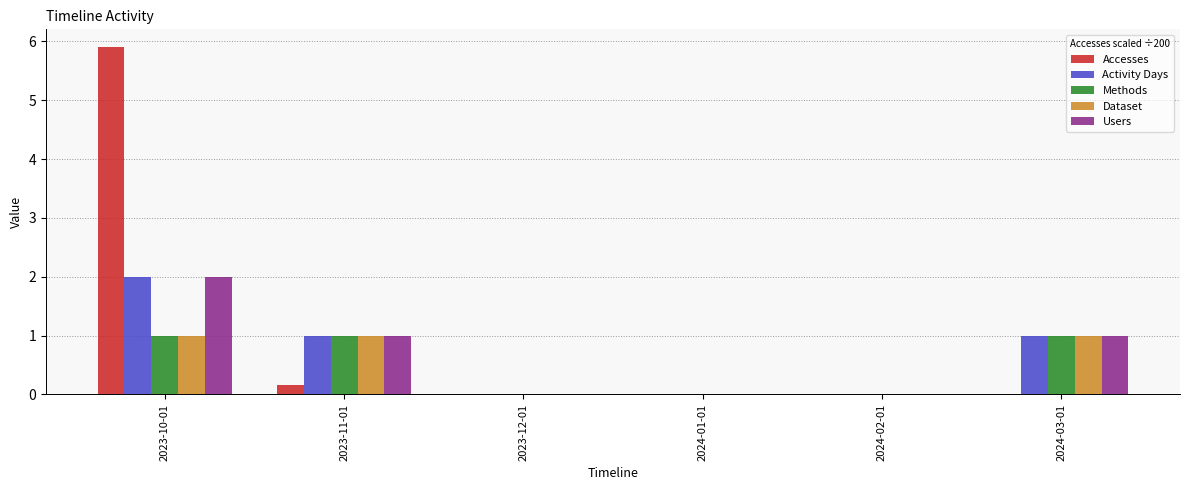

True or false: Users has a value of 0.0 at 2023-12-01.

True